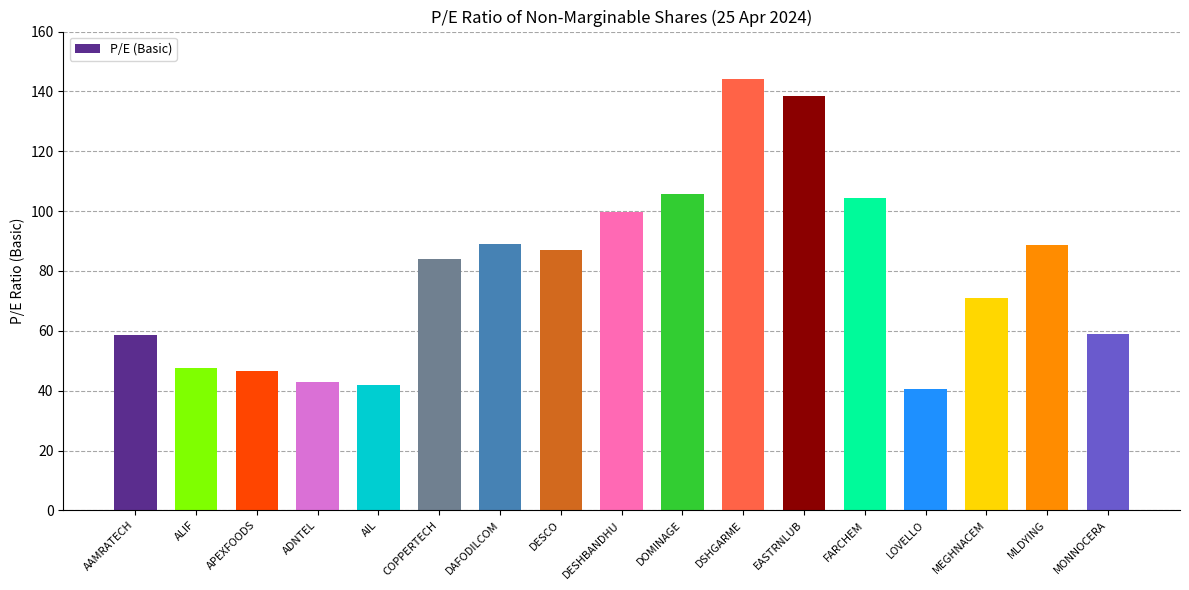

What is the greatest value displayed?

144.1